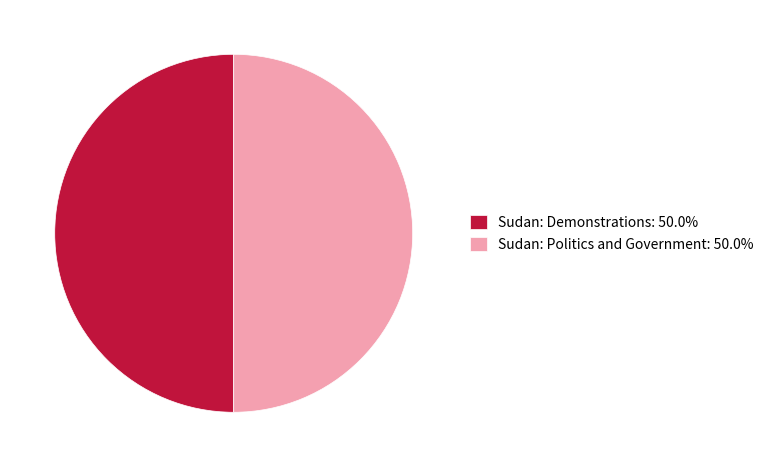

Is the sum of Sudan: Politics and Government and Sudan: Demonstrations greater than half?

Yes